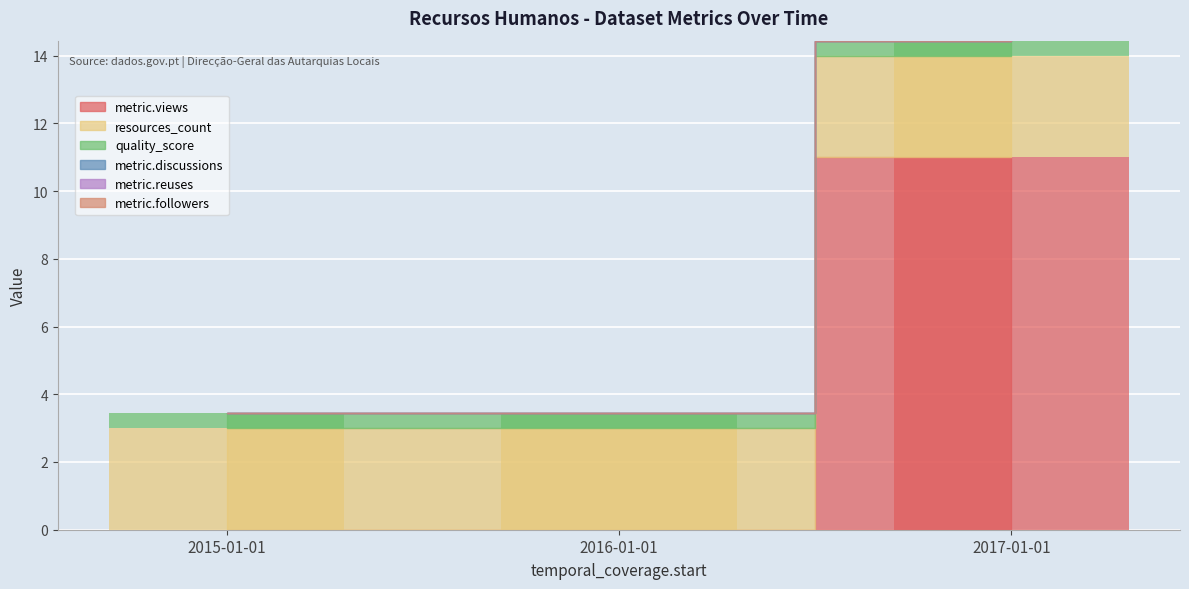

List the labels in order of metric.views value, smallest first.

2015-01-01, 2016-01-01, 2017-01-01